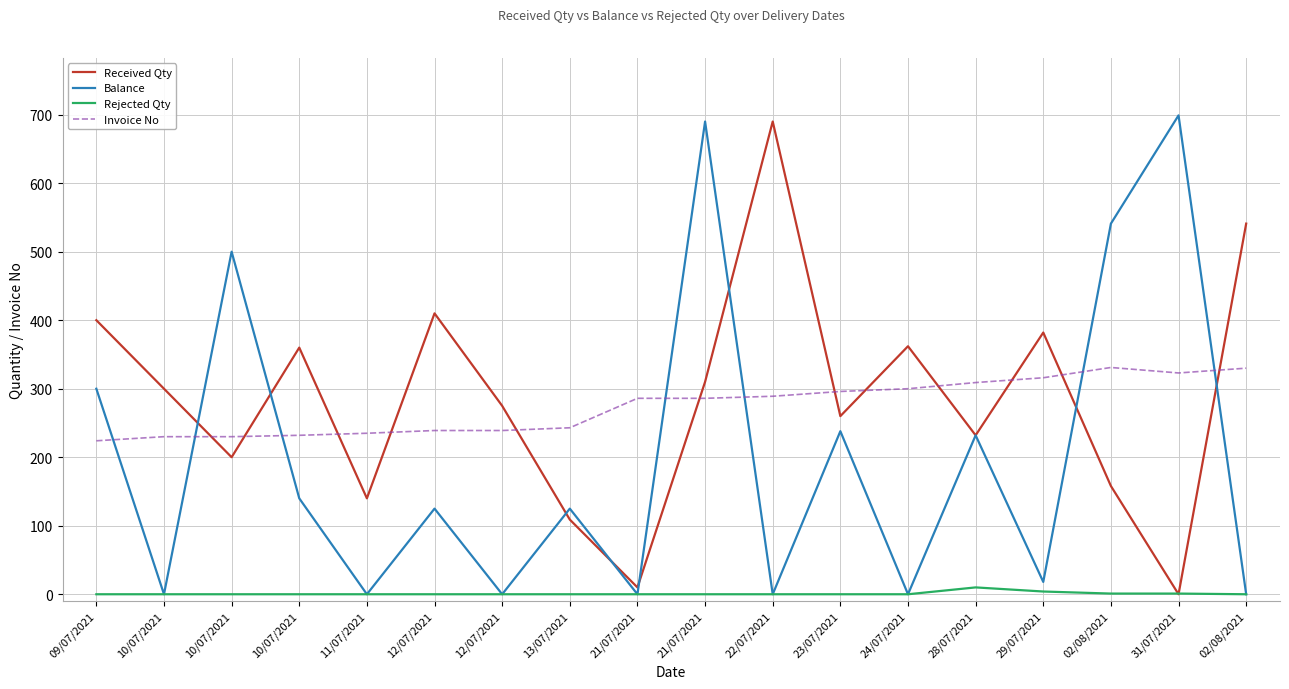

Is this an area chart (filled region under the line)?

No